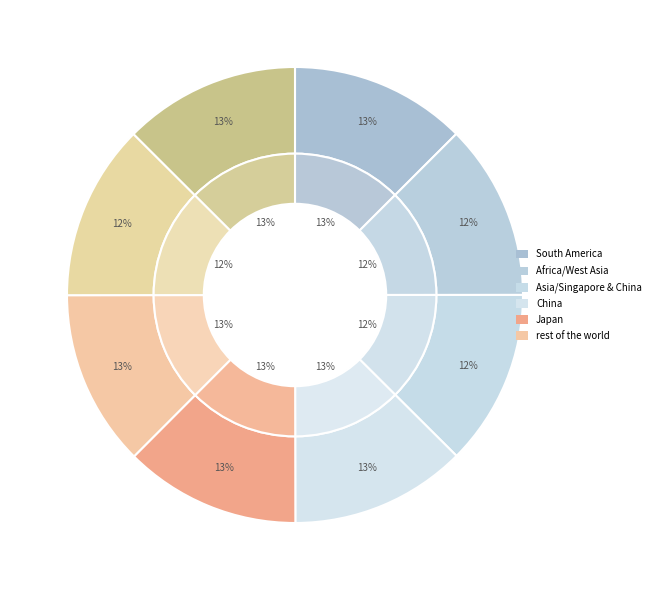

Is -55 the majority of the pie?

No